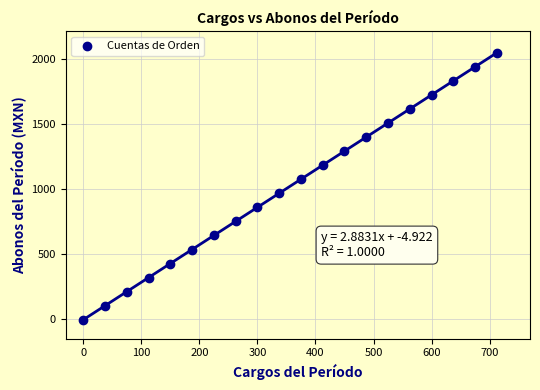

What is the range of X values (max minus min)?

712.5